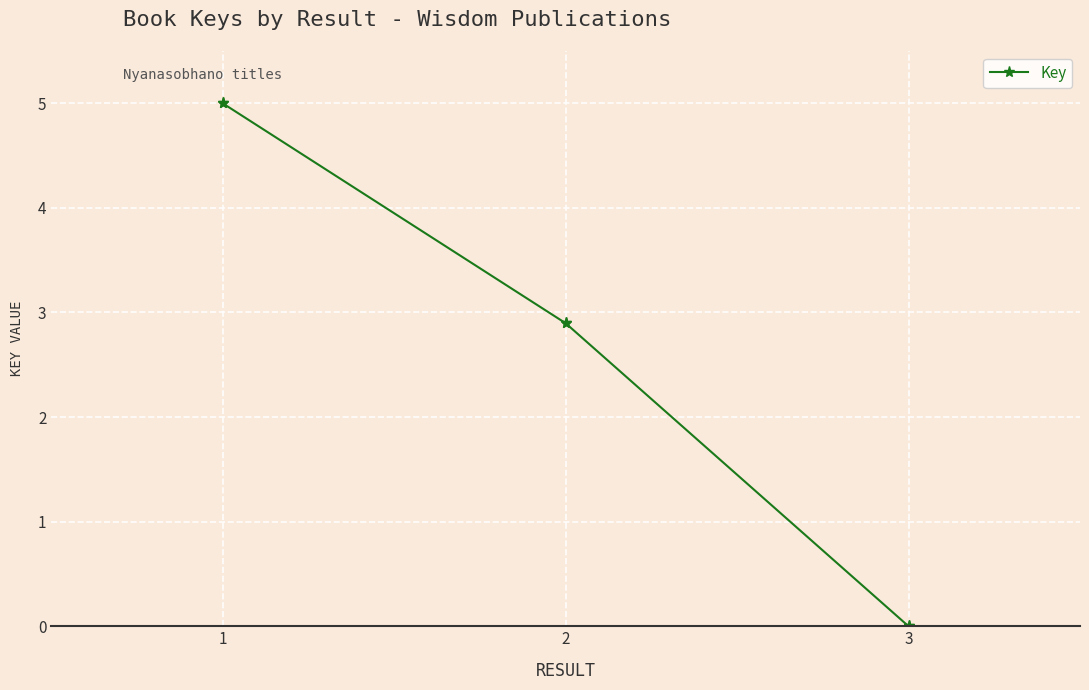

Does the chart display data point markers on the line(s)?

Yes